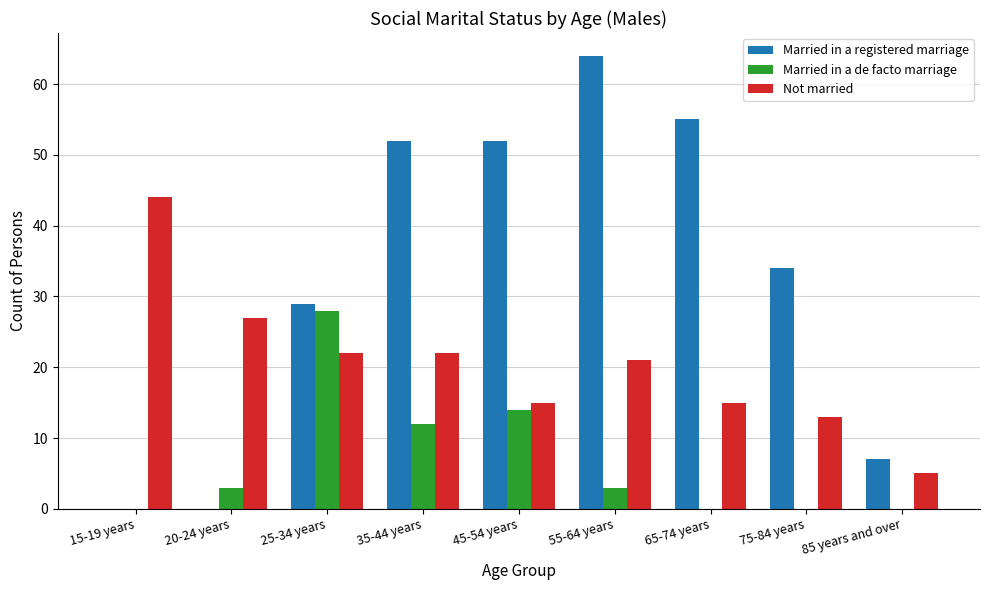

True or false: Married in a registered marriage has a value of 52 at 35-44 years.

True